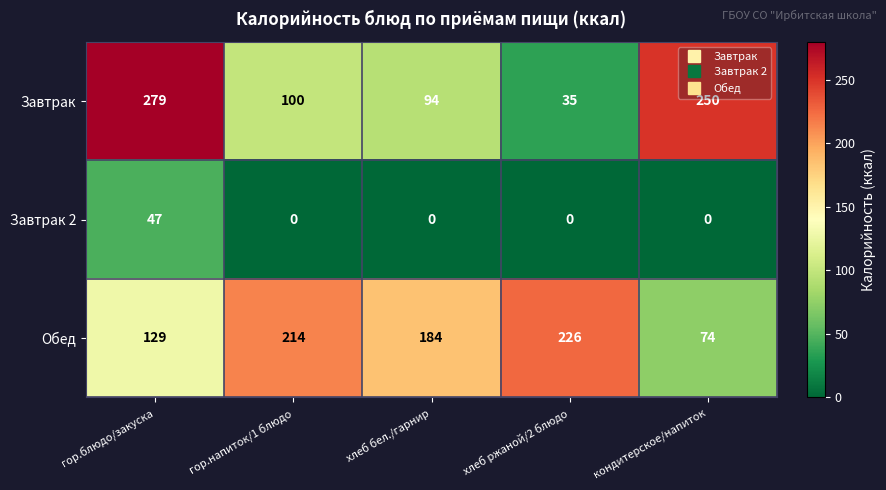

What is the difference between the highest and lowest values at хлеб ржаной/2 блюдо?

226